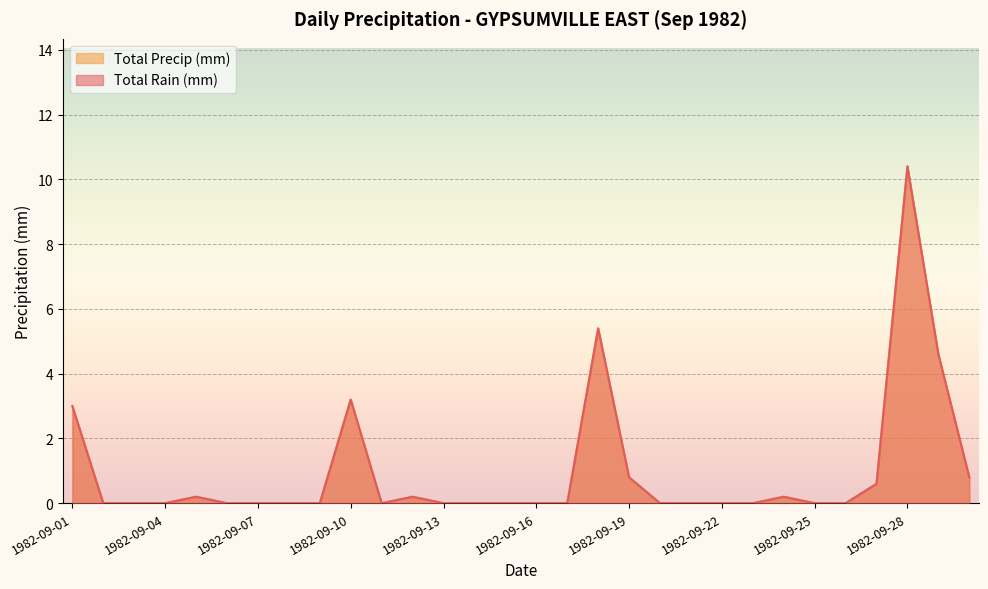

Between 1982-09-20 and 1982-09-28, which is larger?

1982-09-28